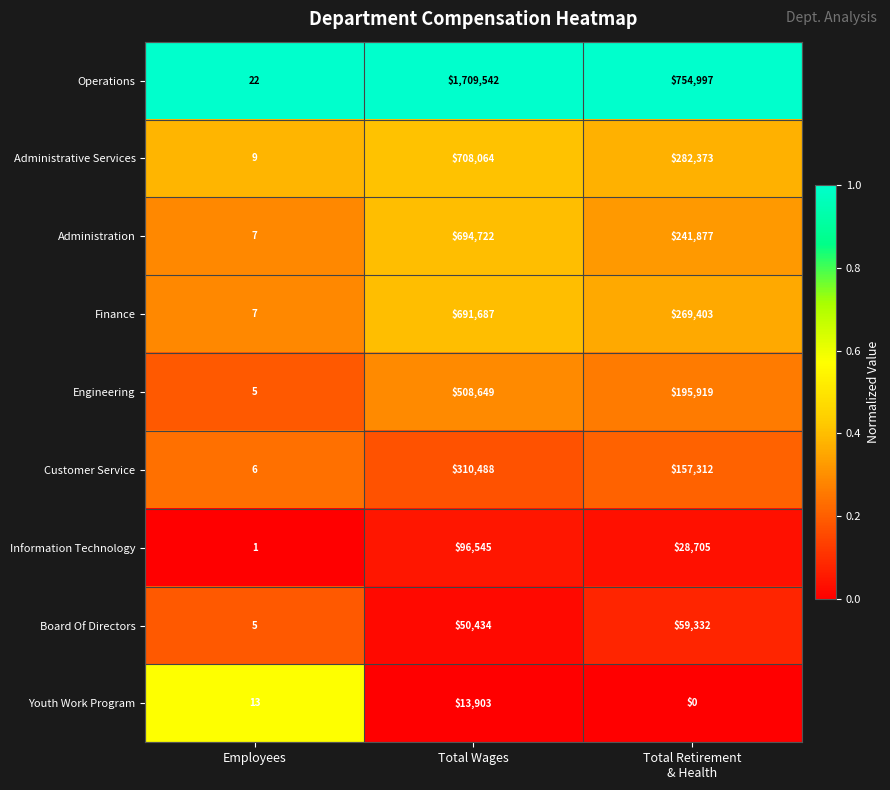

Reading left to right, list all the values displayed in this chart.

Operations: 22	1709542	754997
Administrative Services: 9	708064	282373
Administration: 7	694722	241877
Finance: 7	691687	269403
Engineering: 5	508649	195919
Customer Service: 6	310488	157312
Information Technology: 1	96545	28705
Board Of Directors: 5	50434	59332
Youth Work Program: 13	13903	0